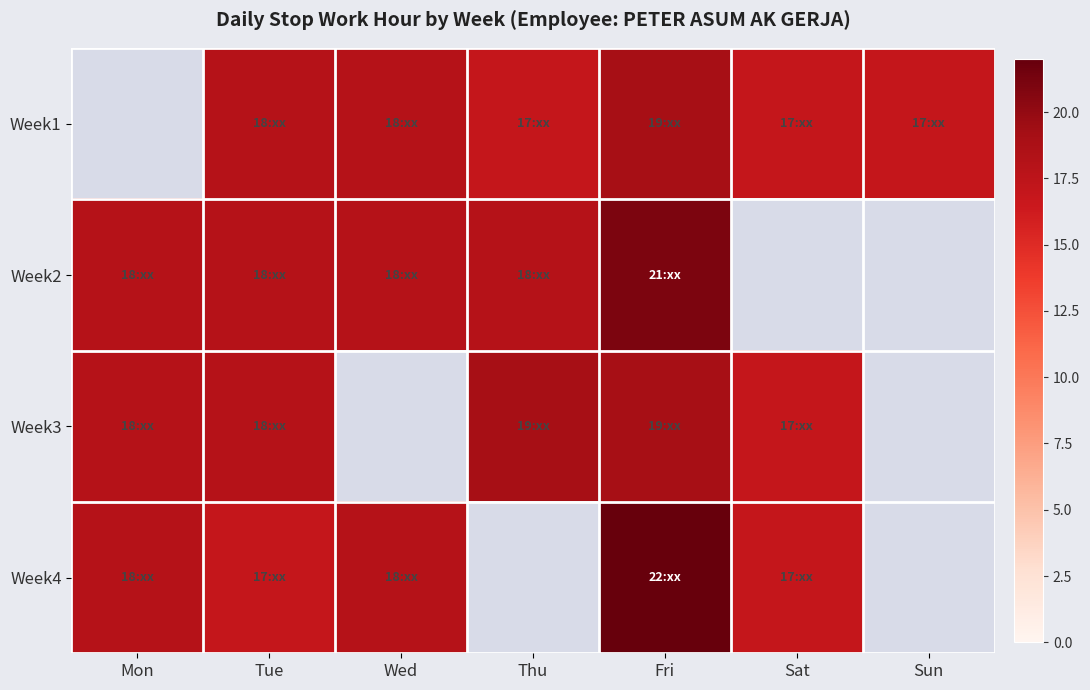

Is it true that Week1 equals 18.0 at Tue?

True